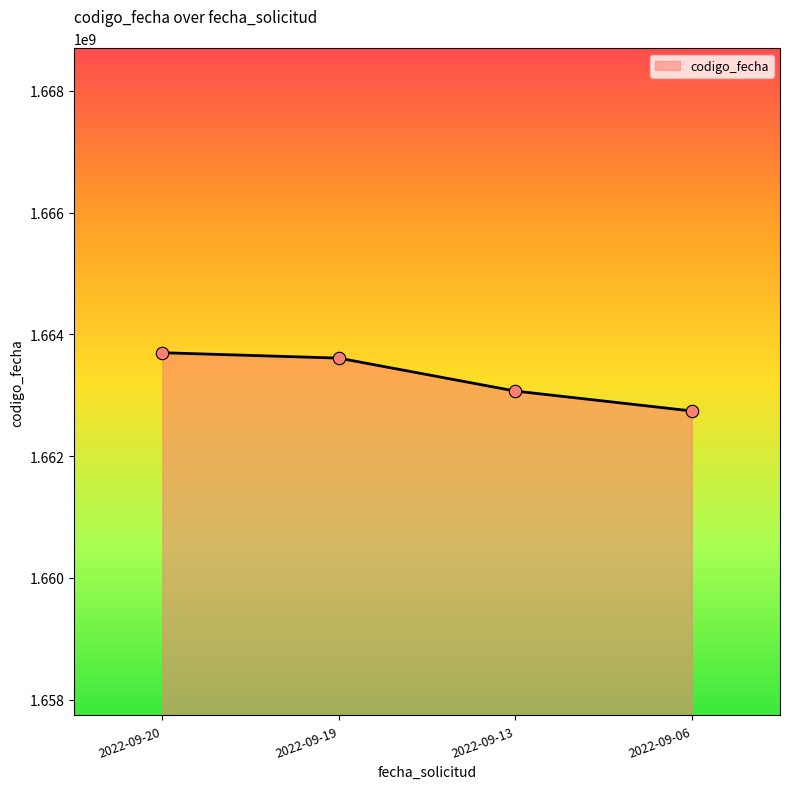

What is the change in value from 2022-09-20 to 2022-09-13?

-629760